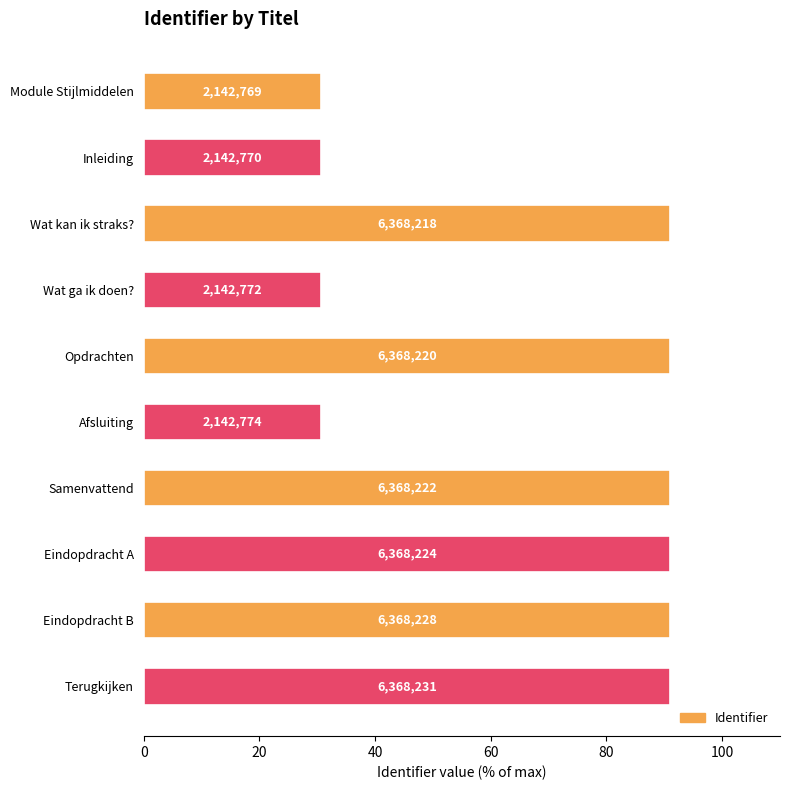

How many bars are there in total?

10